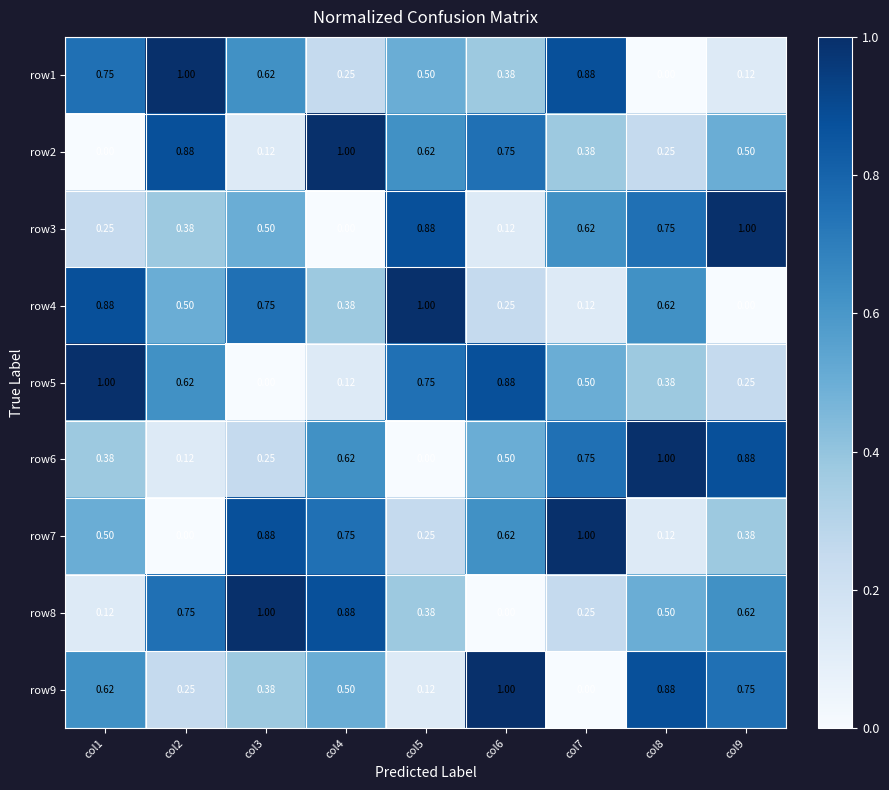

Is the value of row6 at col3 greater than the value of row7 at col4?

No